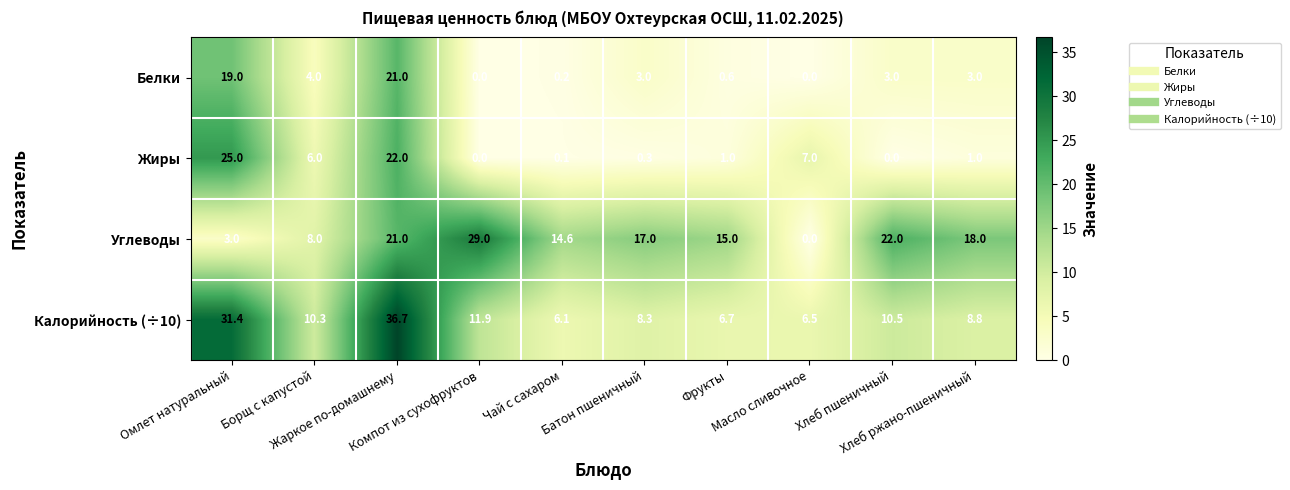

Rank the series at Хлеб ржано-пшеничный from lowest to highest value.

Жиры, Белки, Калорийность (÷10), Углеводы